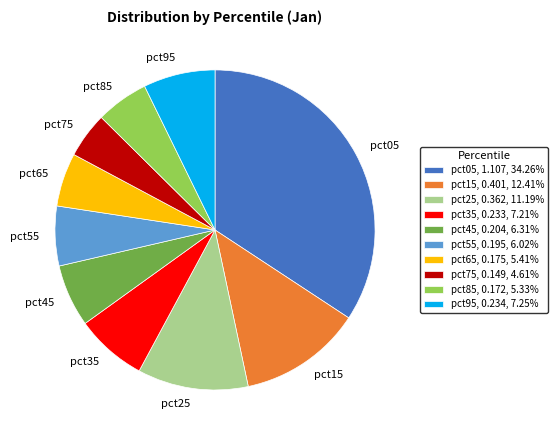

Is there any slice that represents more than half of the pie?

No